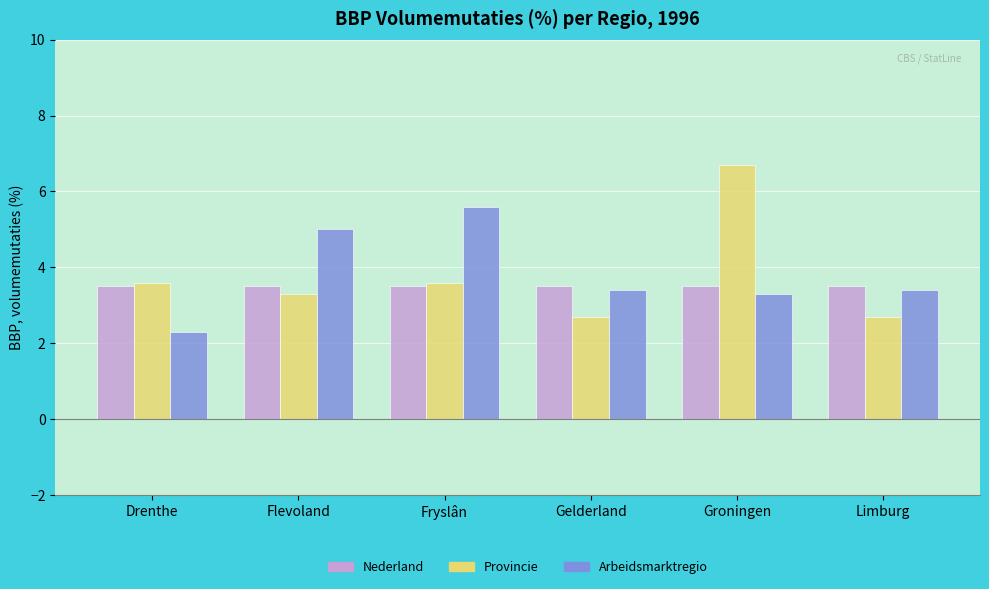

Is the value of Nederland at Limburg greater than the value of Arbeidsmarktregio at Drenthe?

Yes